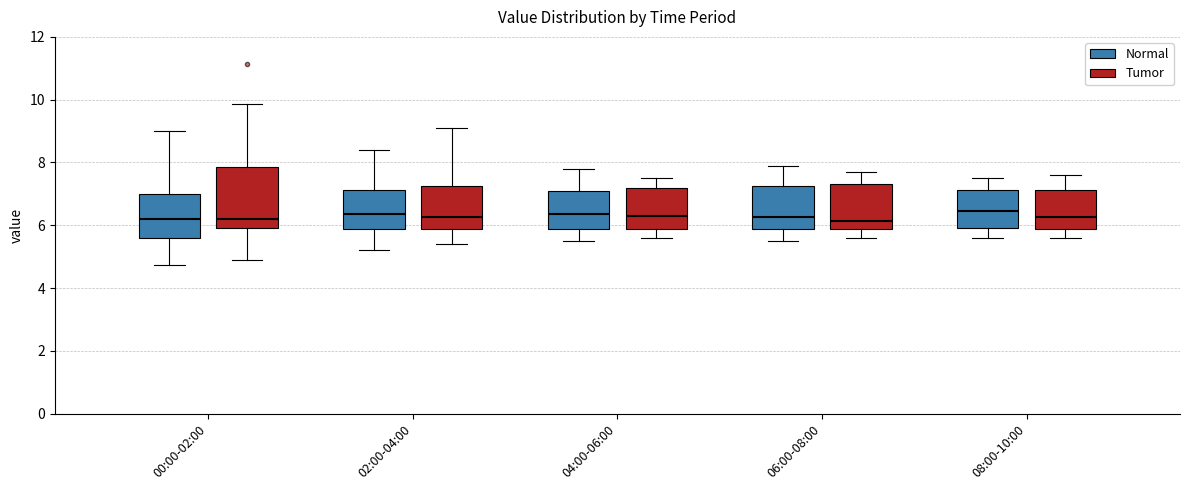

Reading left to right, read every box against the y-axis: the position of its median line, the range the box covers, and the ends of its whiskers. The values are not printed on the chart, so give them approximately, as read against the axis.

00:00-02:00 (Normal): median 6.2, box 5.6 to 7.0, whiskers 4.8 to 9.0
00:00-02:00 (Tumor): median 6.2, box 6.0 to 7.8, whiskers 5.0 to 9.8
02:00-04:00 (Normal): median 6.4, box 5.8 to 7.2, whiskers 5.2 to 8.4
02:00-04:00 (Tumor): median 6.2, box 5.8 to 7.2, whiskers 5.4 to 9.2
04:00-06:00 (Normal): median 6.4, box 5.8 to 7.2, whiskers 5.6 to 7.8
04:00-06:00 (Tumor): median 6.4, box 5.8 to 7.2, whiskers 5.6 to 7.6
06:00-08:00 (Normal): median 6.2, box 5.8 to 7.2, whiskers 5.6 to 8.0
06:00-08:00 (Tumor): median 6.2, box 5.8 to 7.4, whiskers 5.6 to 7.8
08:00-10:00 (Normal): median 6.4, box 6.0 to 7.2, whiskers 5.6 to 7.6
08:00-10:00 (Tumor): median 6.2, box 5.8 to 7.2, whiskers 5.6 to 7.6